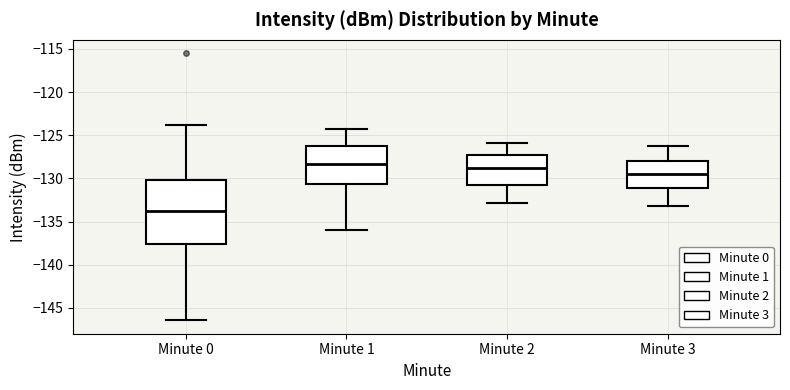

Where is the upper edge of the box for Minute 3 on the y-axis? The values are not printed on the chart, so give them approximately, as read against the axis.

-128.0